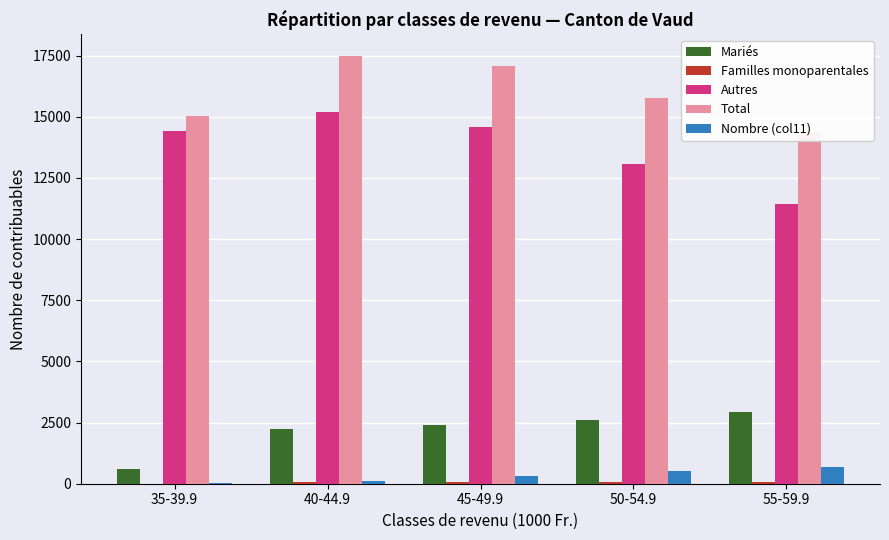

Reading right to left, extract all data points from this chart.

Mariés: 2912	2622	2396	2227	593
Familles monoparentales: 67	67	75	59	9
Autres: 11417	13088	14594	15206	14438
Total: 14396	15777	17065	17492	15040
Nombre (col11): 673	508	334	111	10